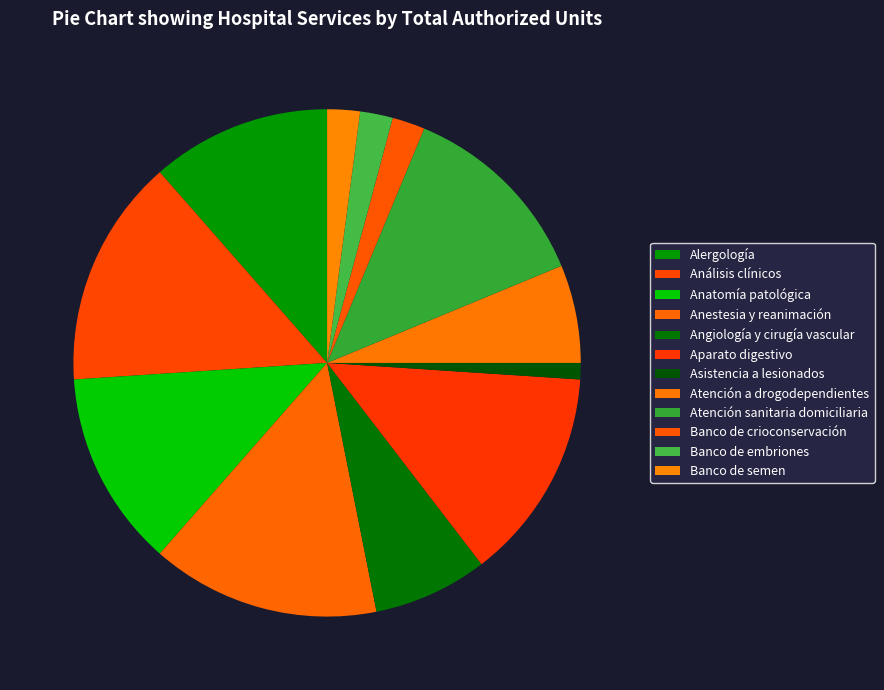

Is there any slice that represents more than half of the pie?

No